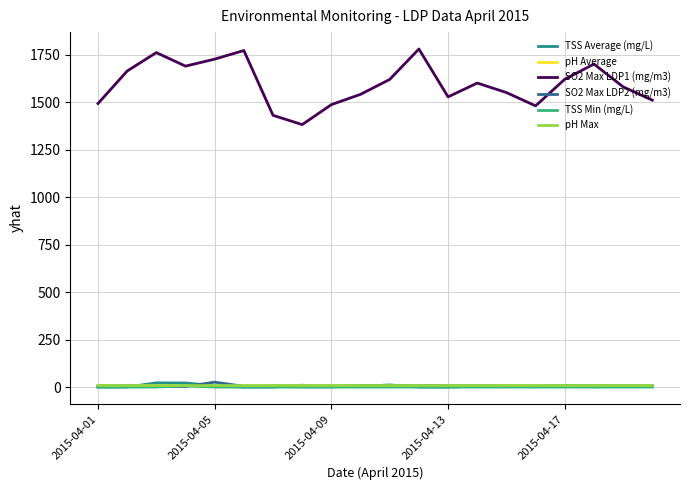

True or false: SO2 Max LDP1 (mg/m3) and TSS Min (mg/L) intersect in this chart.

False